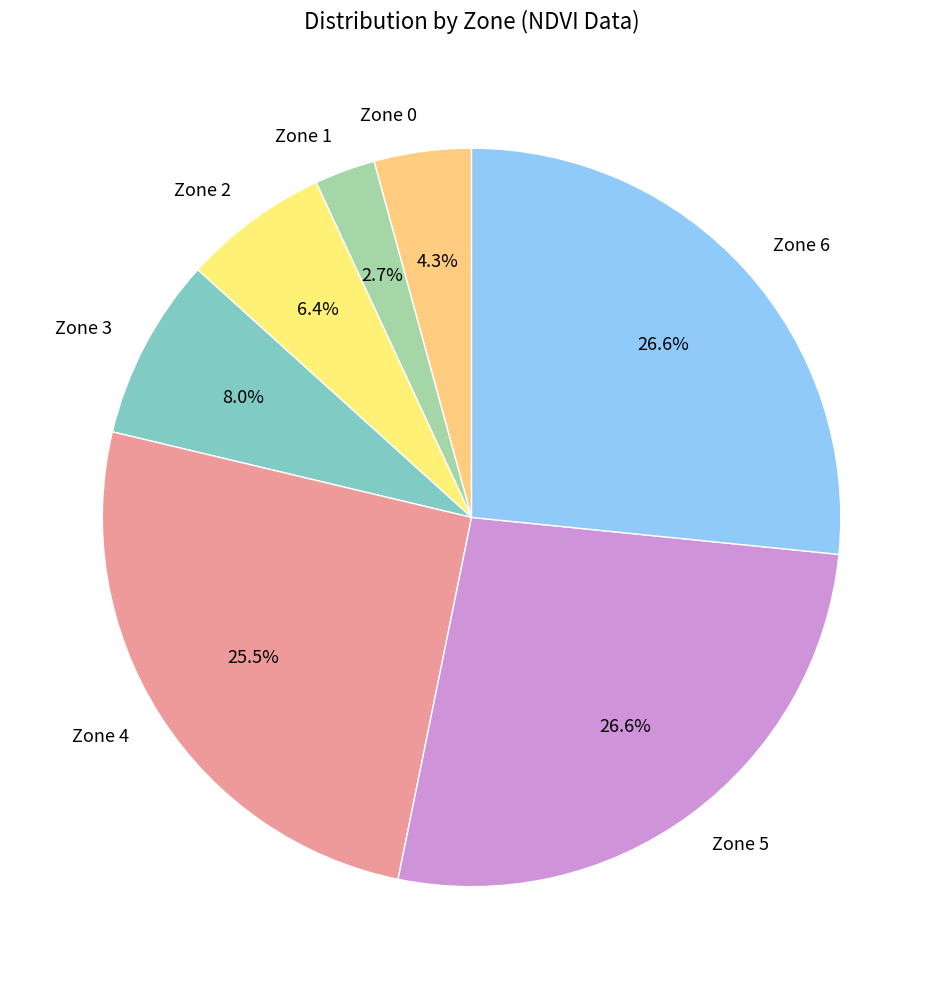

How many slices are in this pie chart?

7